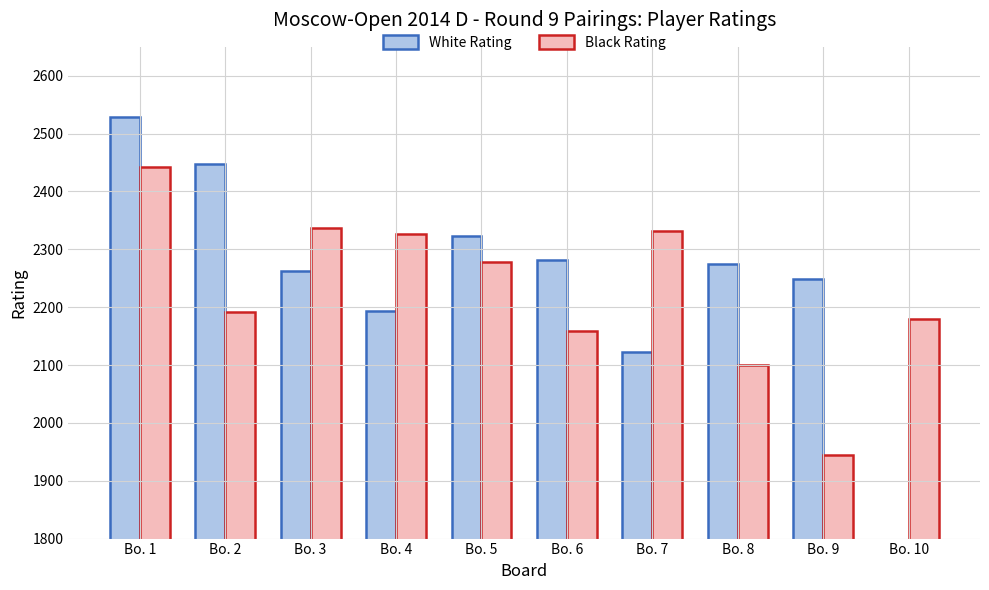

How many bars are there in total?

20